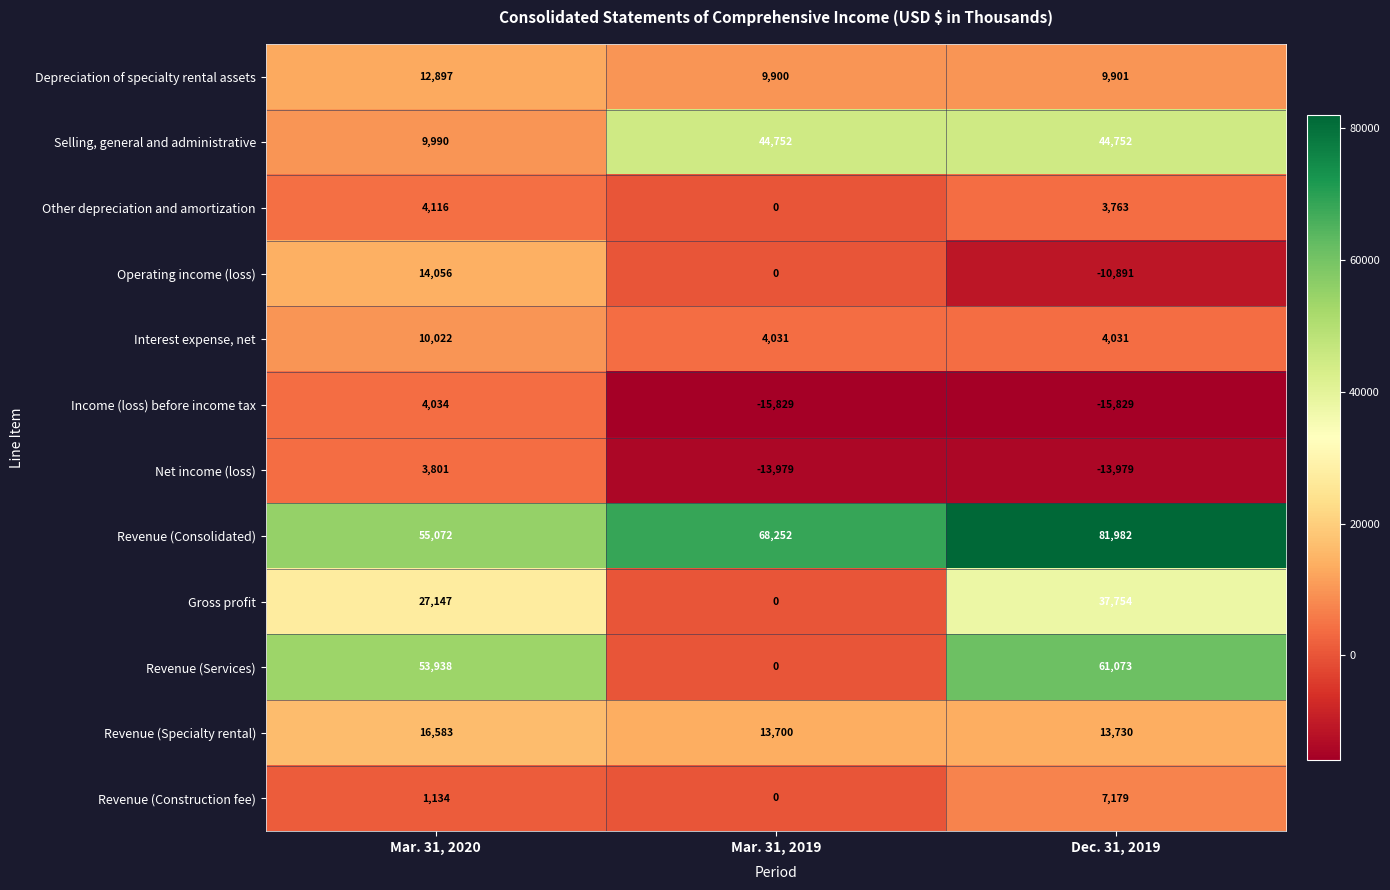

What is the difference between the highest and lowest values at Dec. 31, 2019?

97811